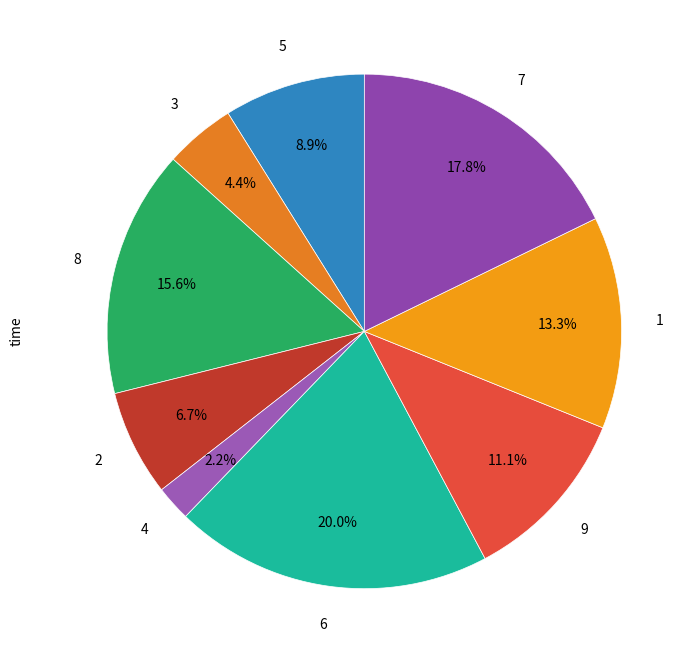

Count the number of slices in the pie.

9